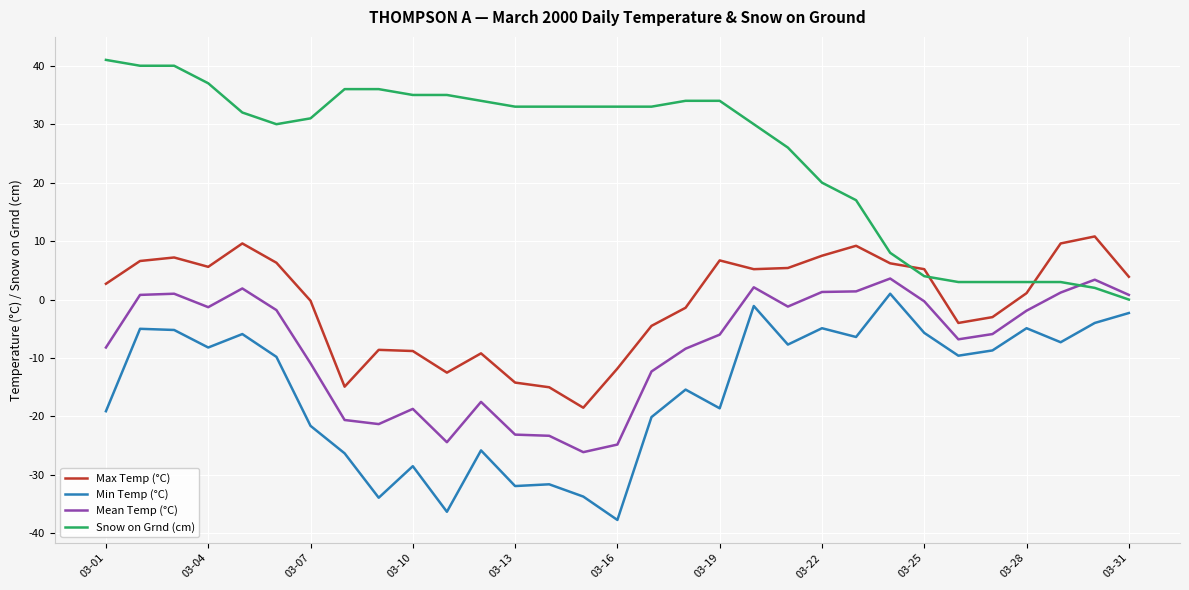

How many lines are shown in the chart?

4